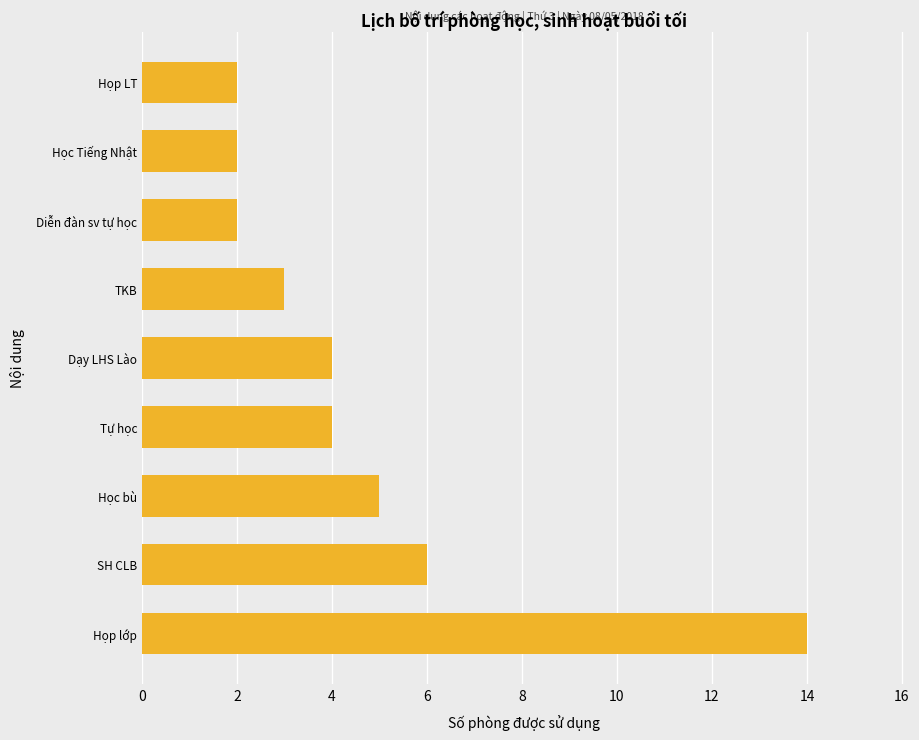

What is the difference between the second highest and second lowest values?

4